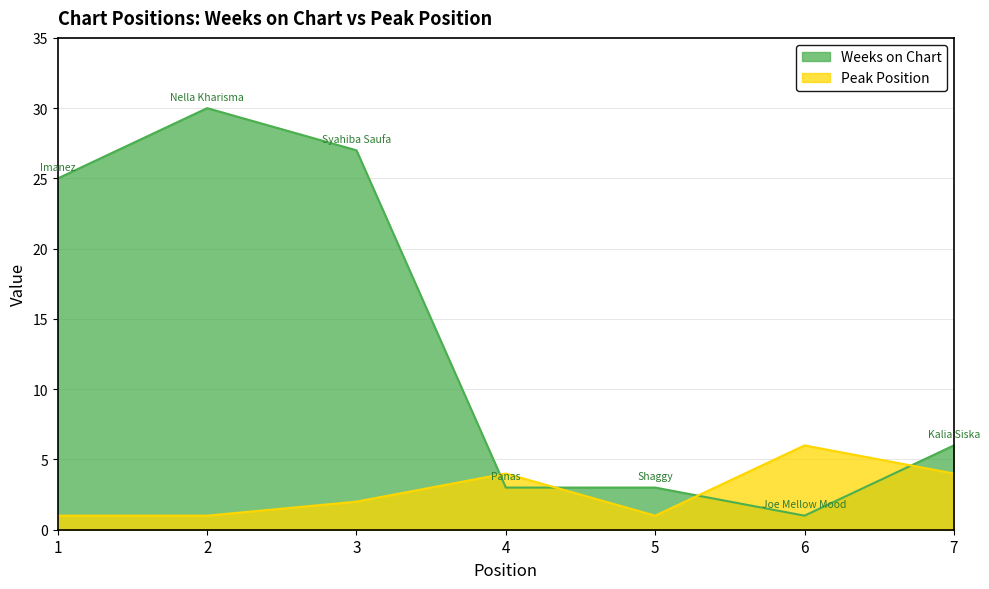

At how many categories does at least one series exceed 6?

3